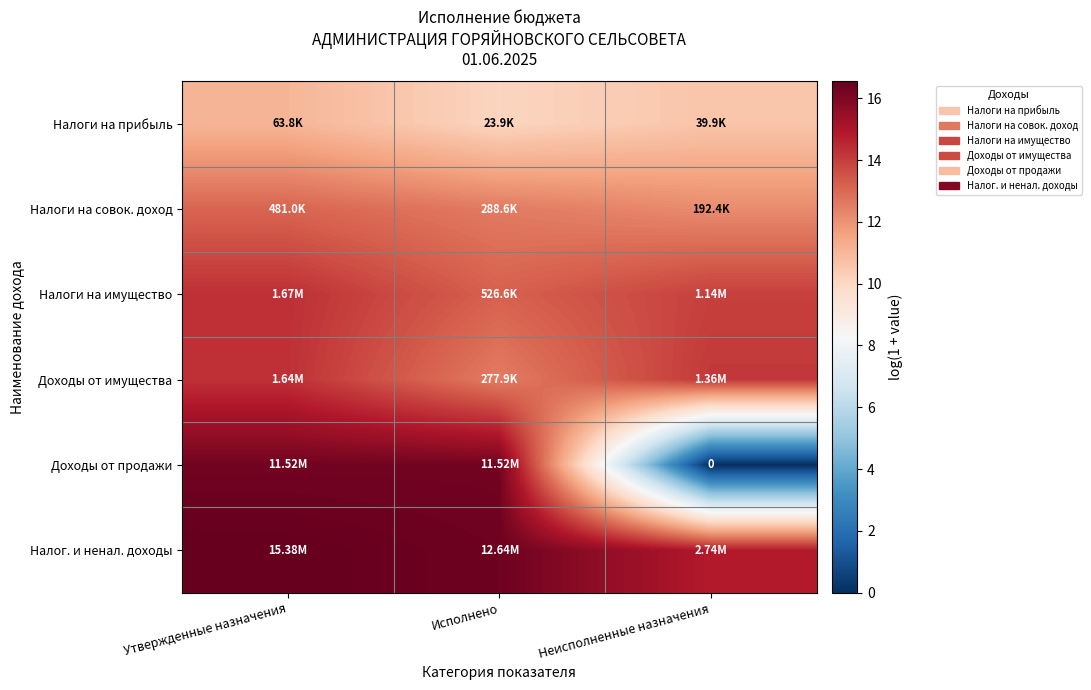

Which series has the largest total across all categories?

Налог. и ненал. доходы